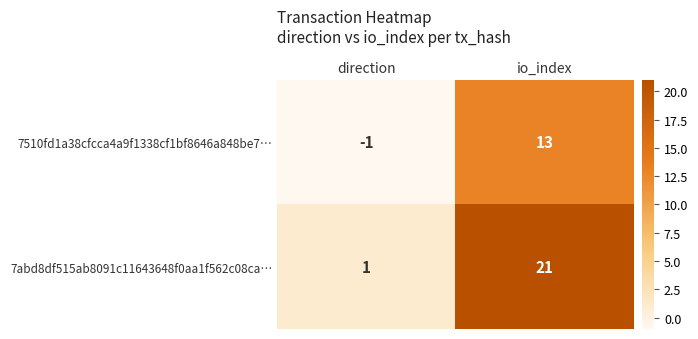

Count the number of data series in this chart.

2